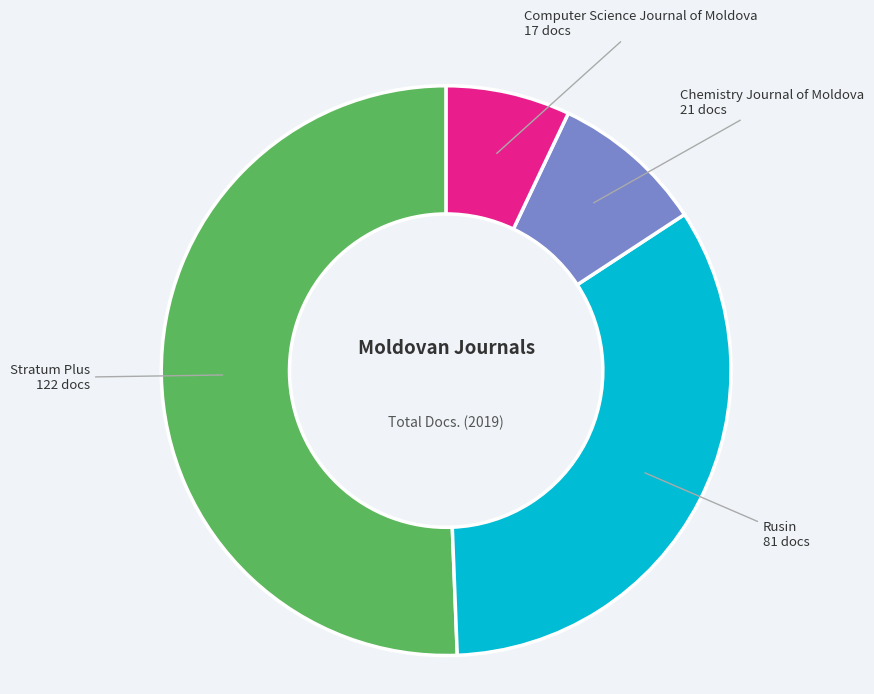

Is there a majority slice in this chart?

Yes